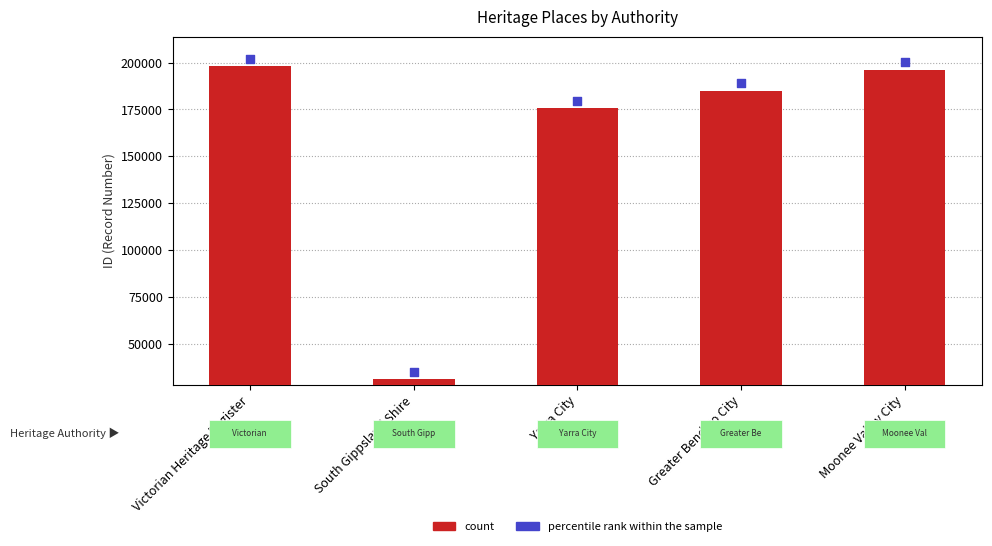

Which series contains the lowest Y value?

count